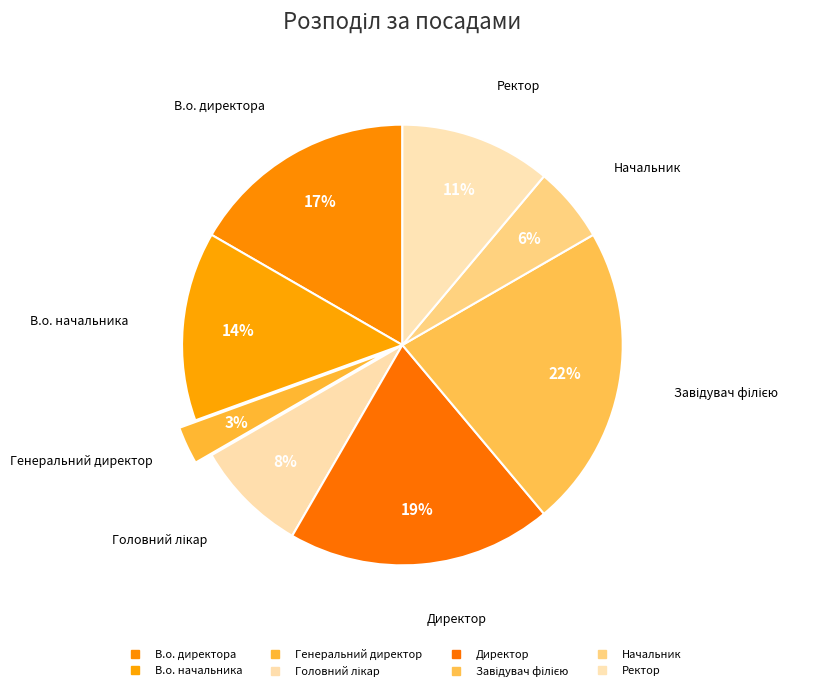

Is it true that Директор is 32% of the pie?

False